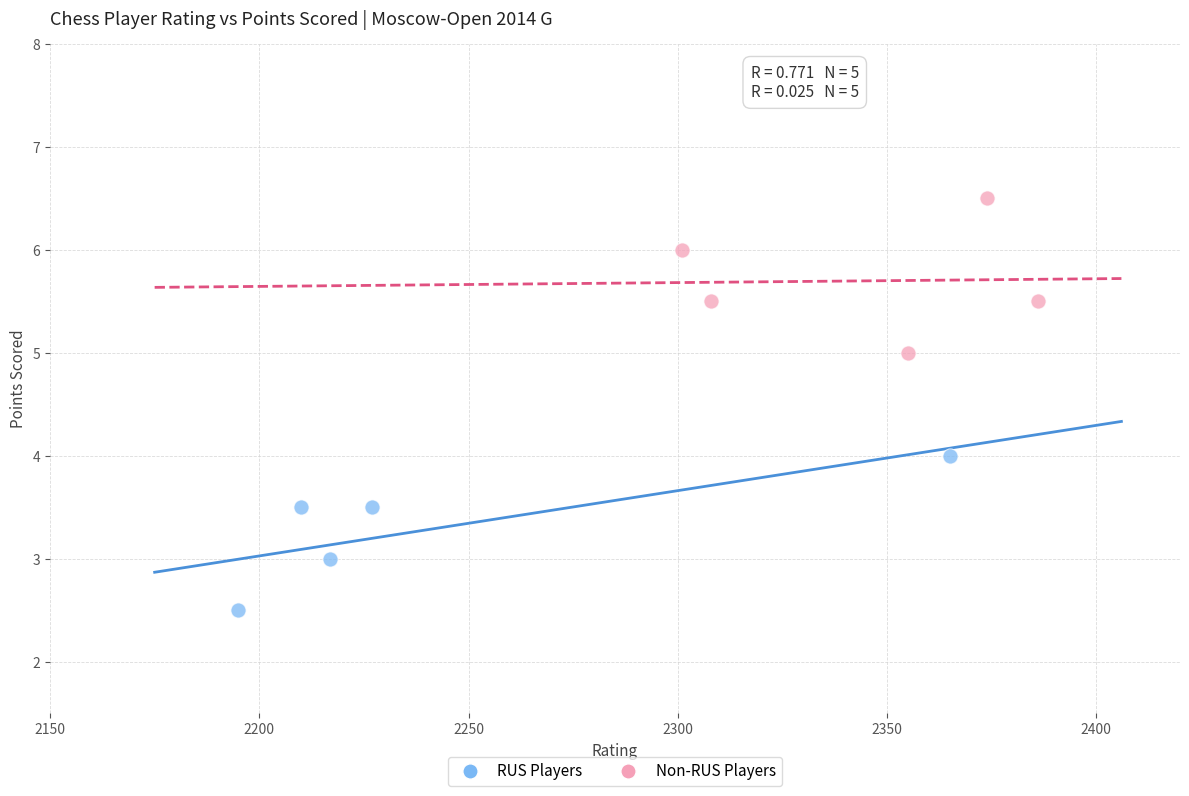

Which series contains the lowest Y value?

RUS Players